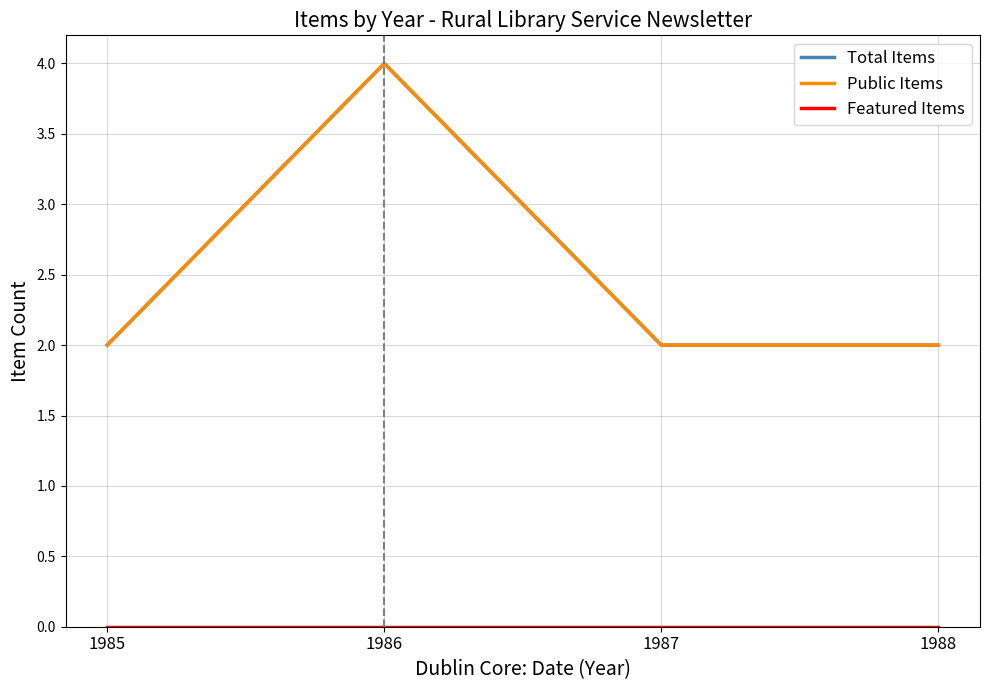

Reading left to right, what are all the values shown in this chart?

Total Items: 1985=2	1986=4	1987=2	1988=2
Public Items: 1985=2	1986=4	1987=2	1988=2
Featured Items: 1985=0	1986=0	1987=0	1988=0